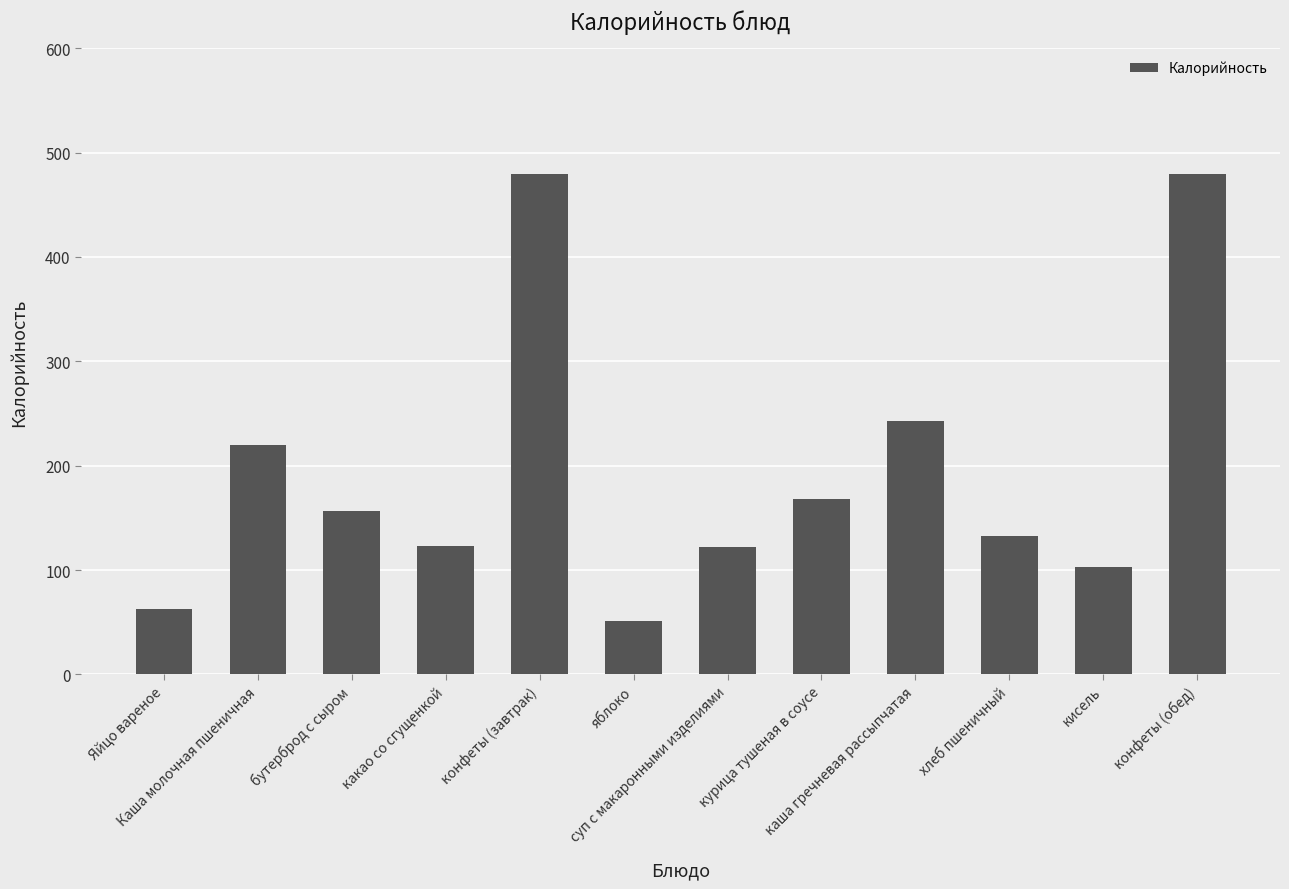

The chart shows a value of 157 at бутерброд с сыром. True or false?

True